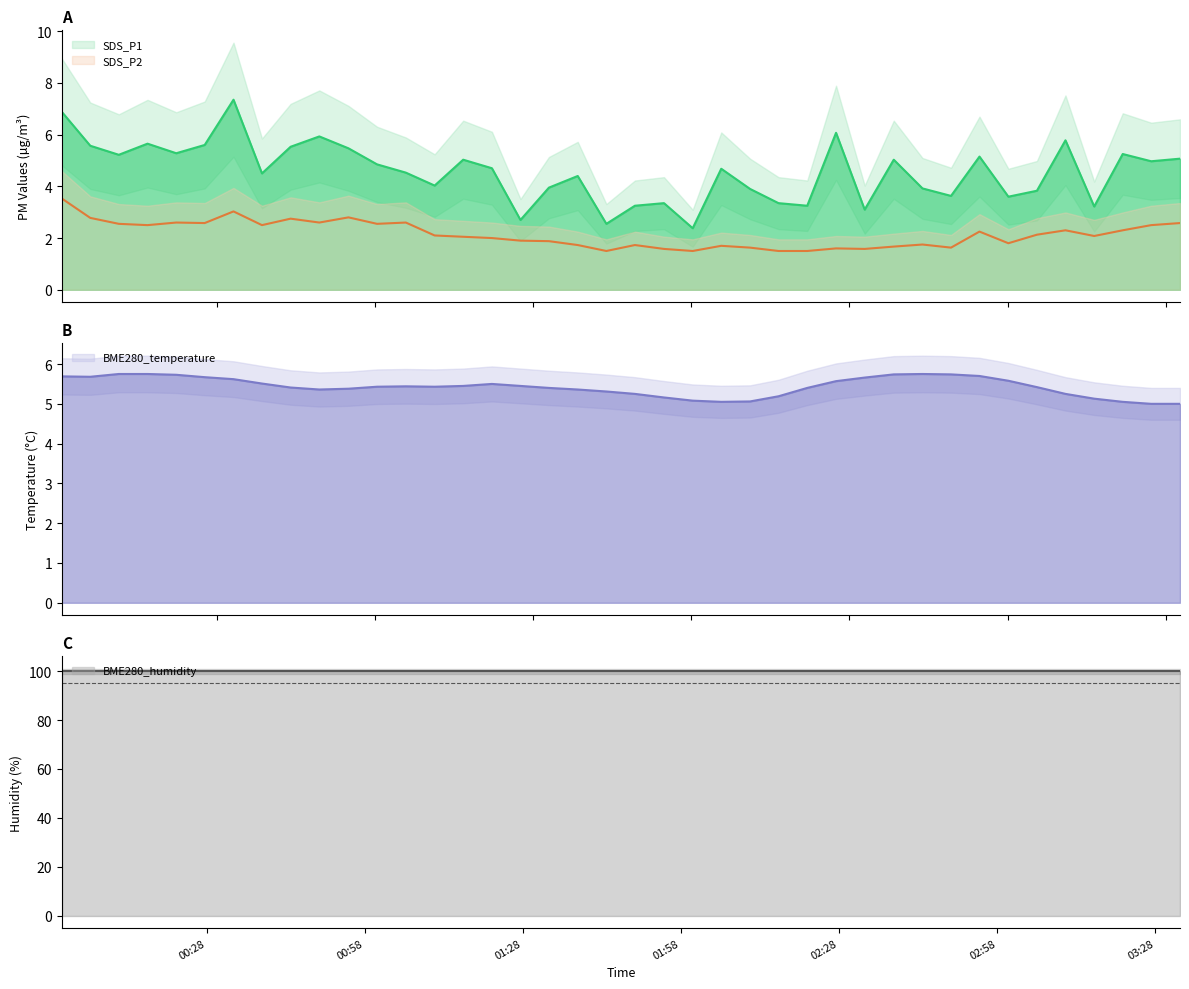

How many categories are shown in the chart?

40